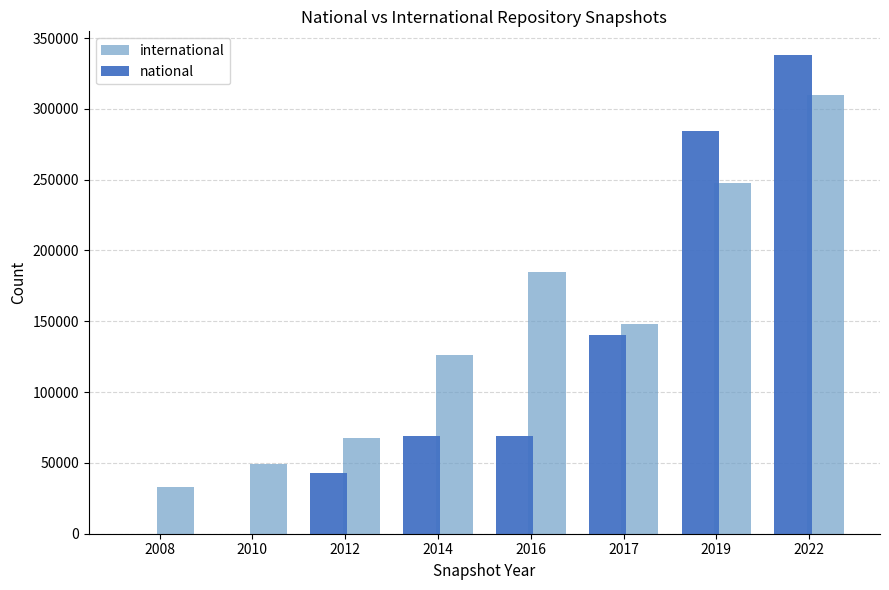

Which series changed the most between 2010 and 2022?

national